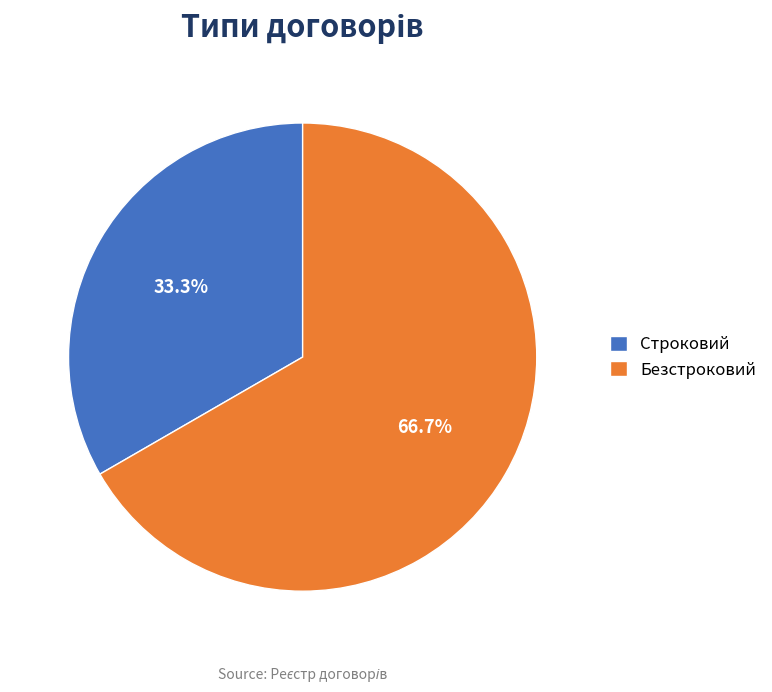

True or false: Строковий accounts for 33% of the total.

True